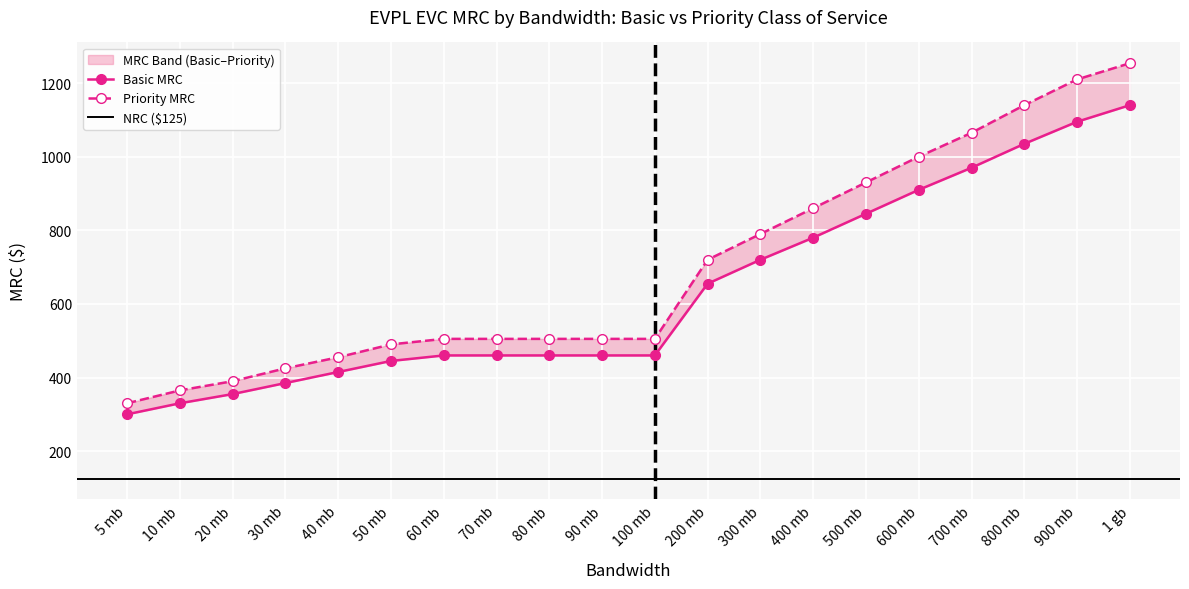

At how many categories does at least one series exceed 1080?

3